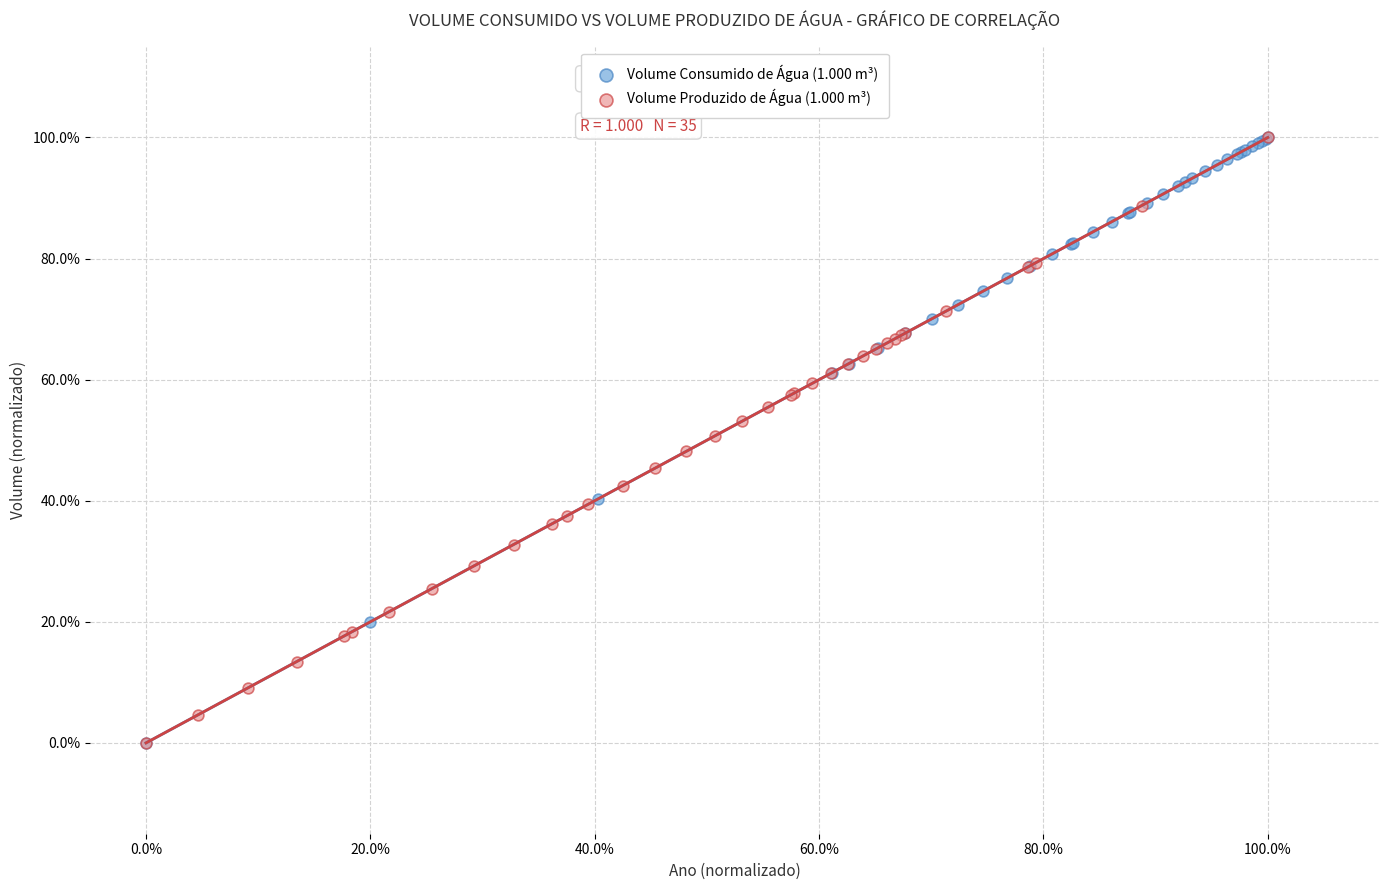

What are all the series names shown in the legend?

Volume Consumido de Água (1.000 m³), Volume Produzido de Água (1.000 m³)